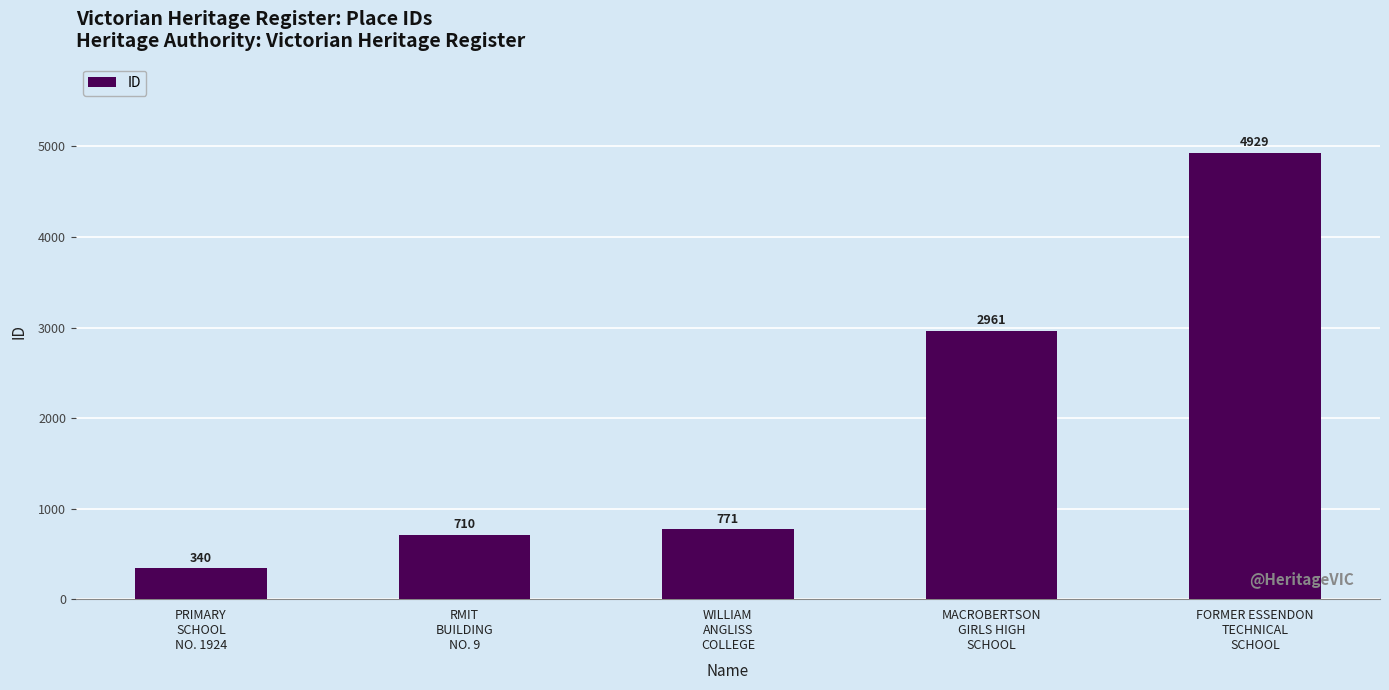

Where is the data nearest to the value 2634?

MACROBERTSON
GIRLS HIGH
SCHOOL